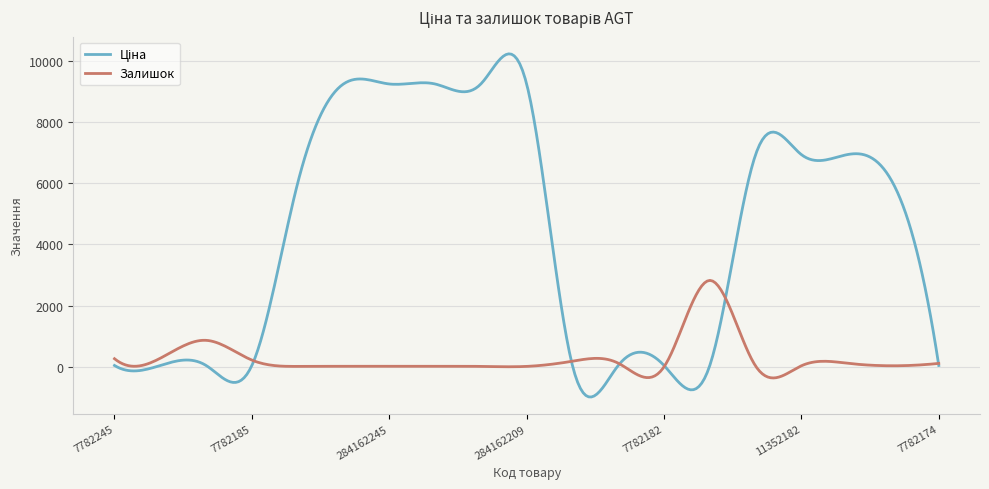

What is the smallest value displayed?

-984.4